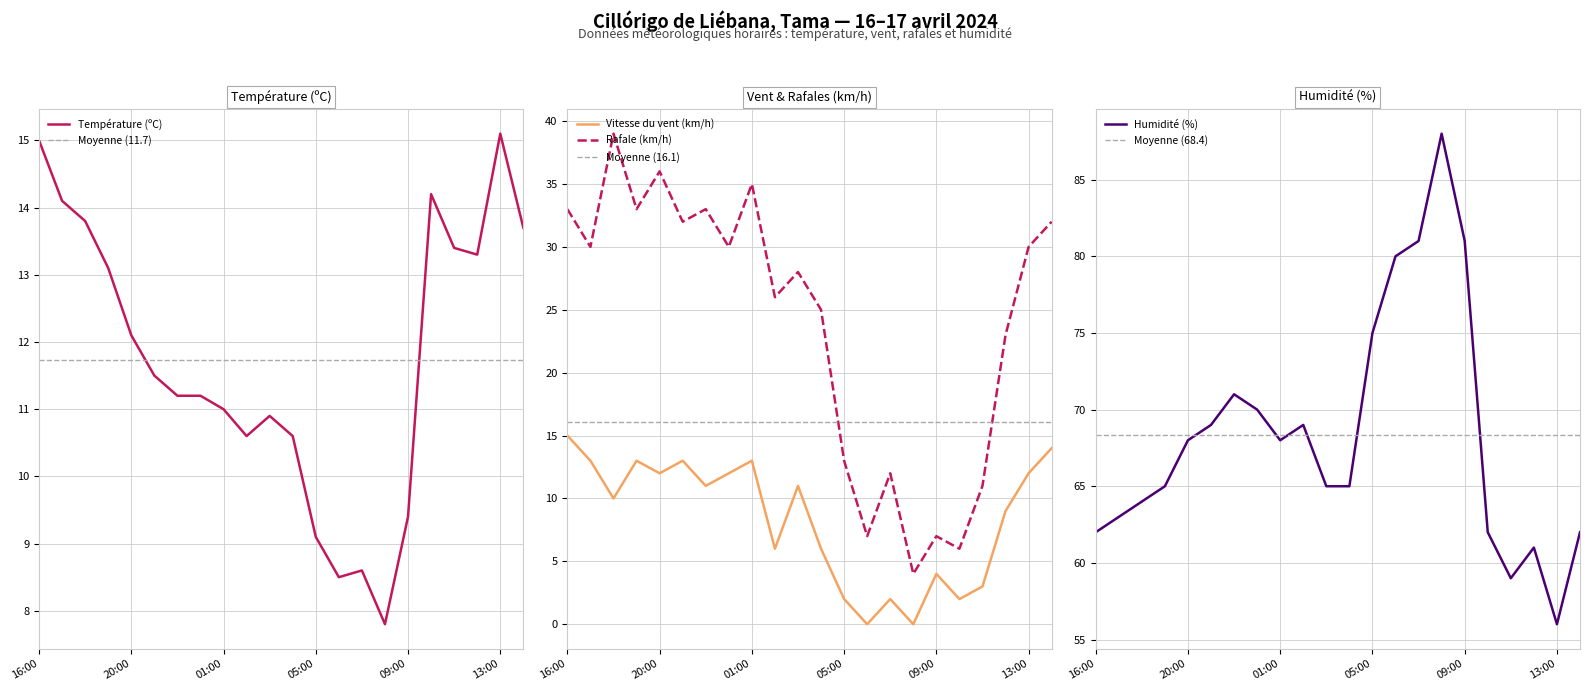

What is the difference between the highest and lowest values at 00:00?

58.8